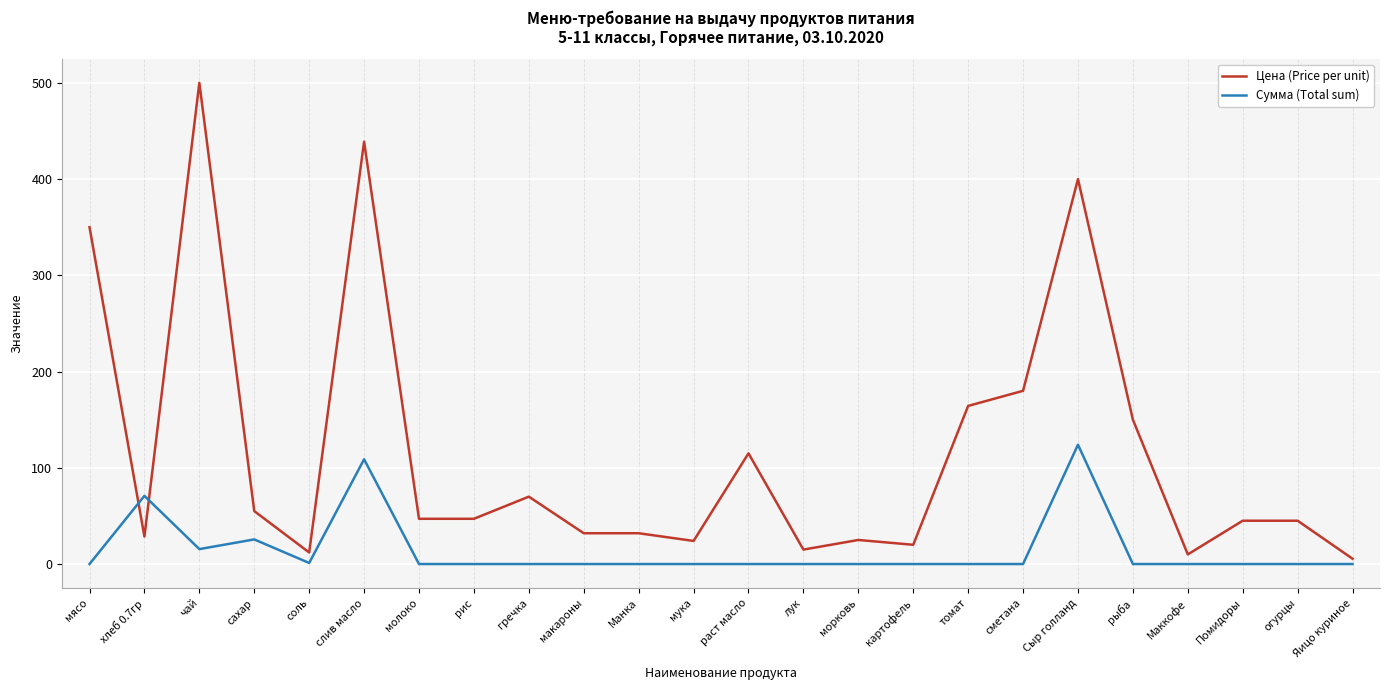

Where do Цена (Price per unit) and Сумма (Total sum) first cross each other?

мясо and хлеб 0.7гр